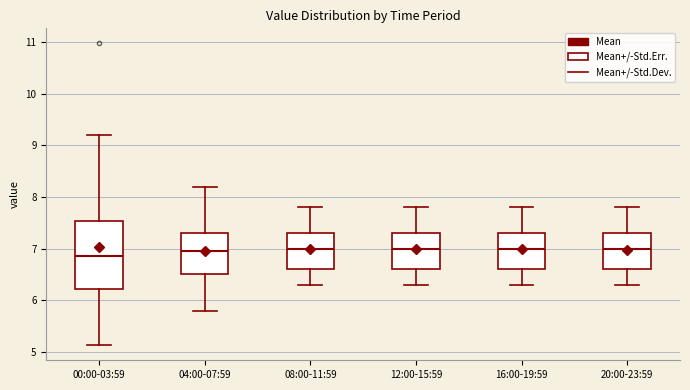

Which box is the tallest, from its lower edge to its upper edge?

00:00-03:59